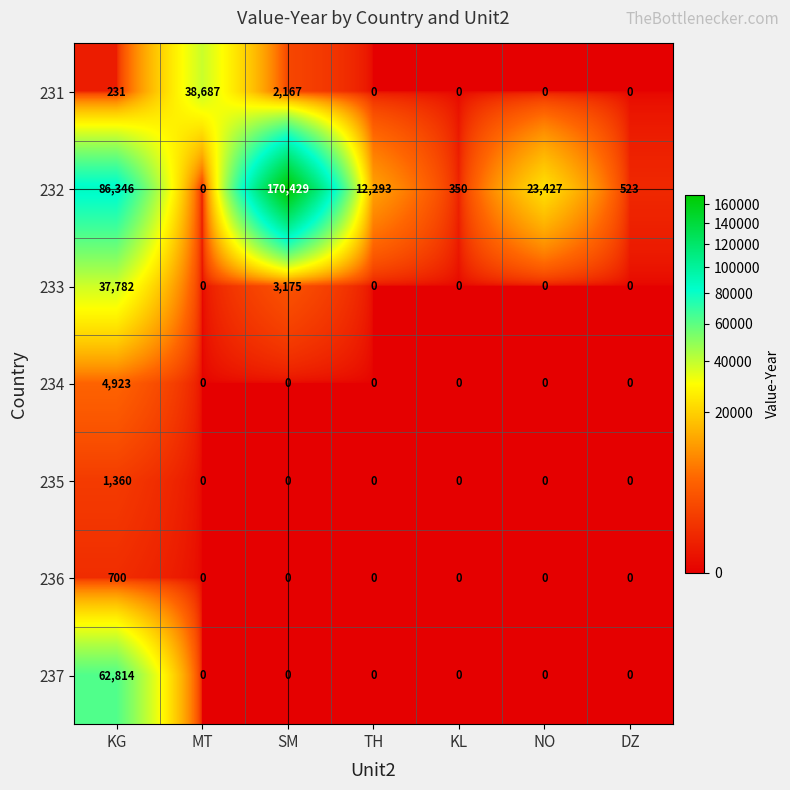

Which category has the highest value across all series?

SM